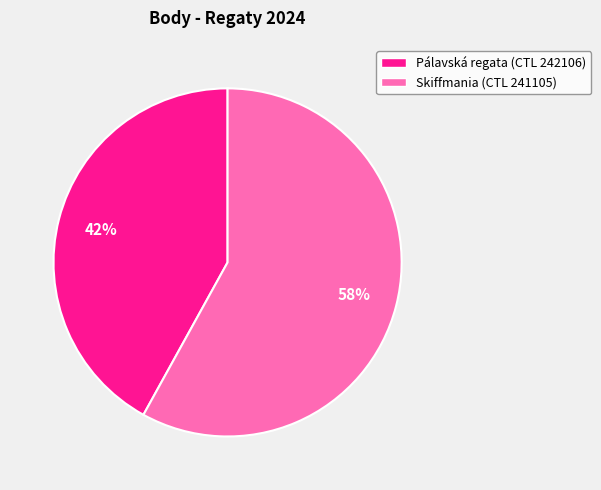

To the nearest percent, what percentage of the pie is Skiffmania (CTL 241105)?

58%